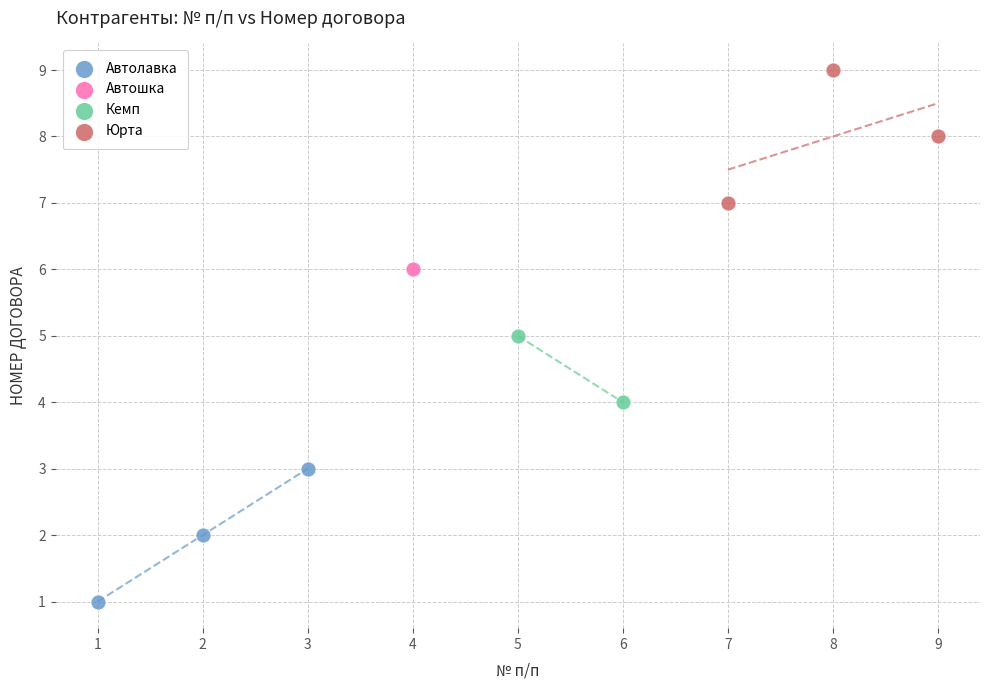

Which series contains the highest Y value?

Юрта